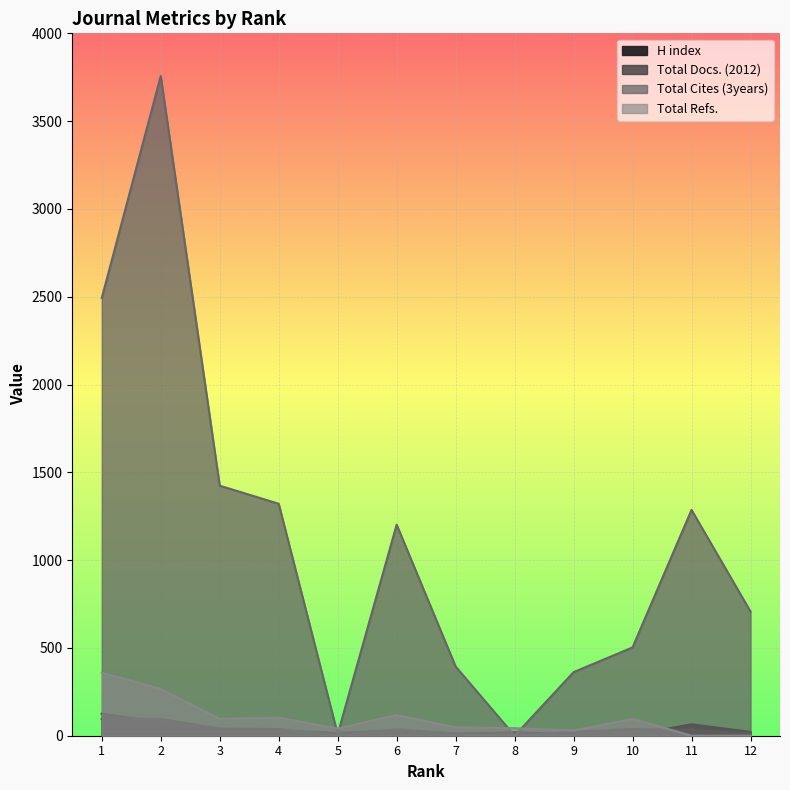

What is the sum of the Total Cites (3years) values at 9 and 11?

1648